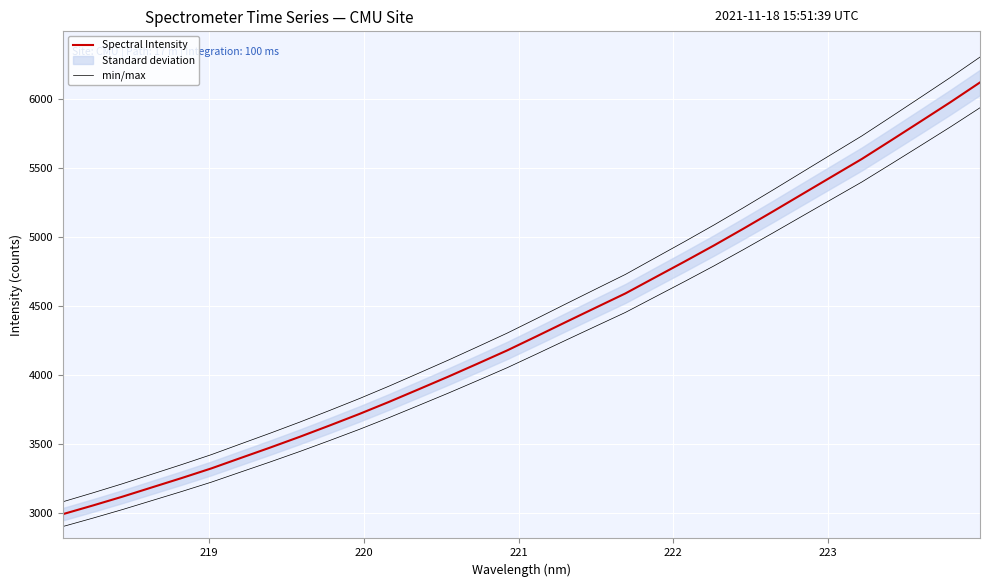

True or false: Spectral Intensity has more than 1 points higher than both neighbors.

False